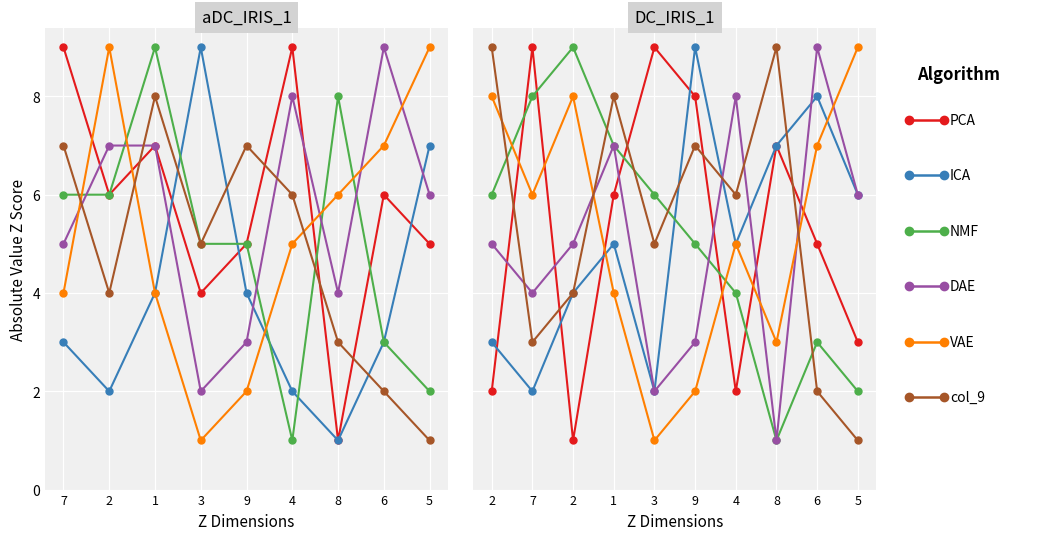

How many intersections are there between DAE and col_9?

5